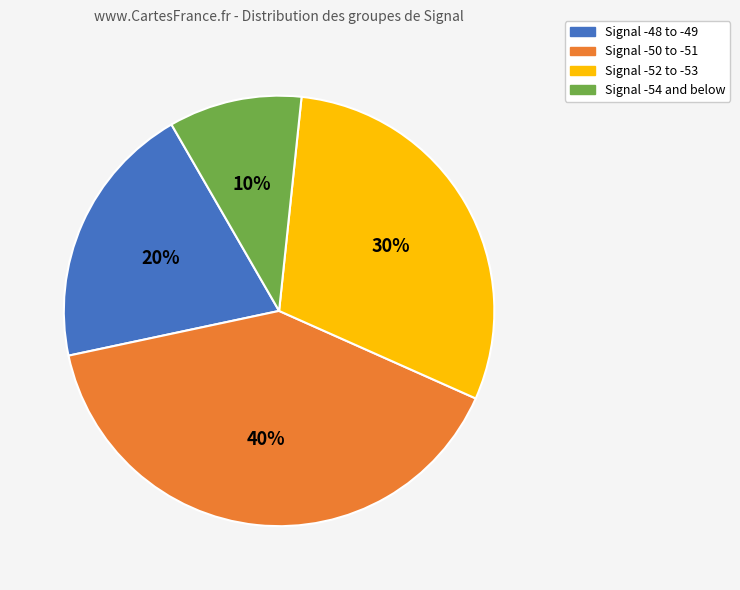

To the nearest percent, what is the average slice percentage?

25%